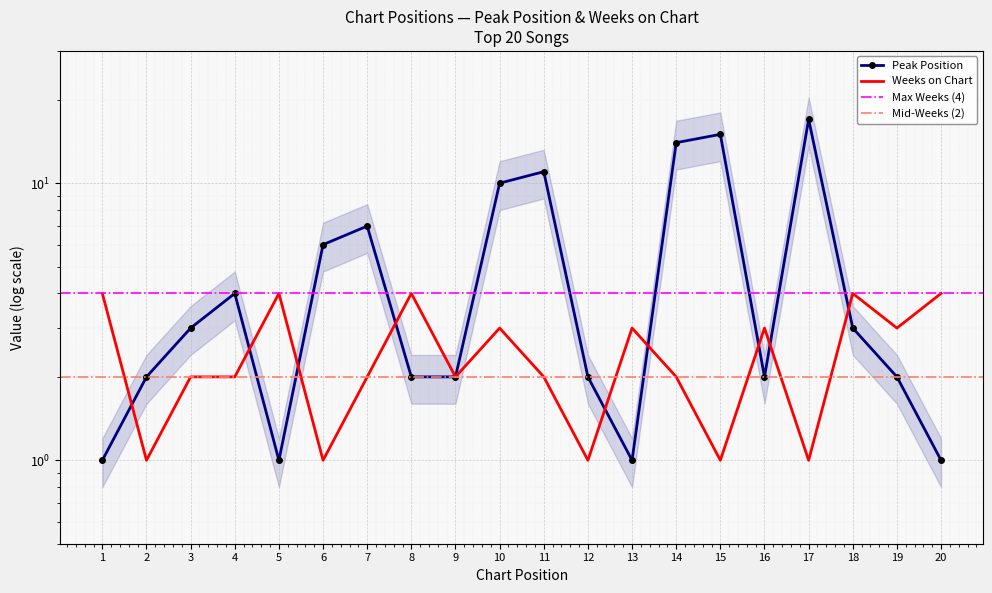

What is the difference between the maximum and minimum values in the Peak Position series?

16